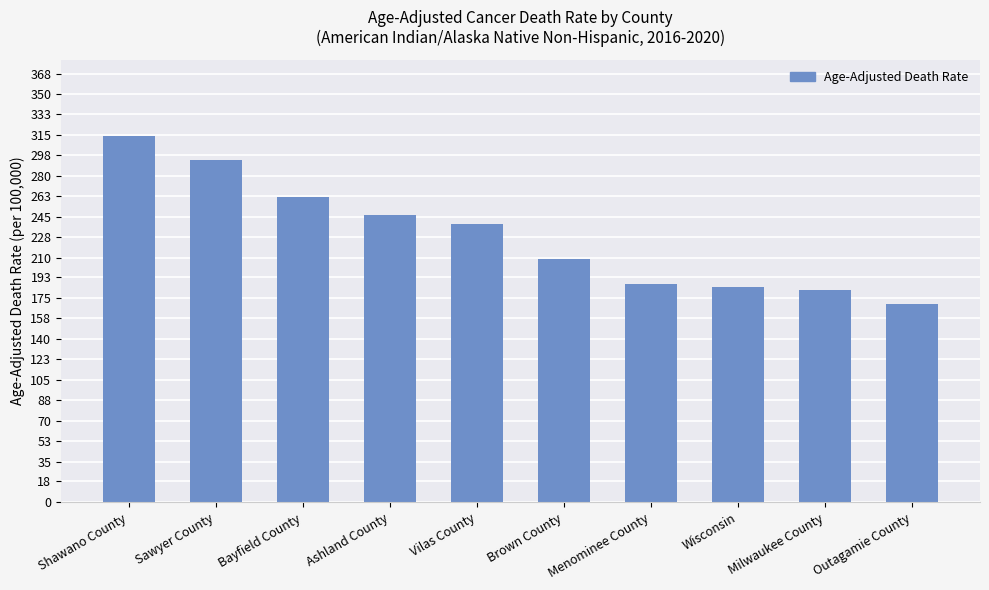

At which category does the chart reach its minimum across all series?

Outagamie County